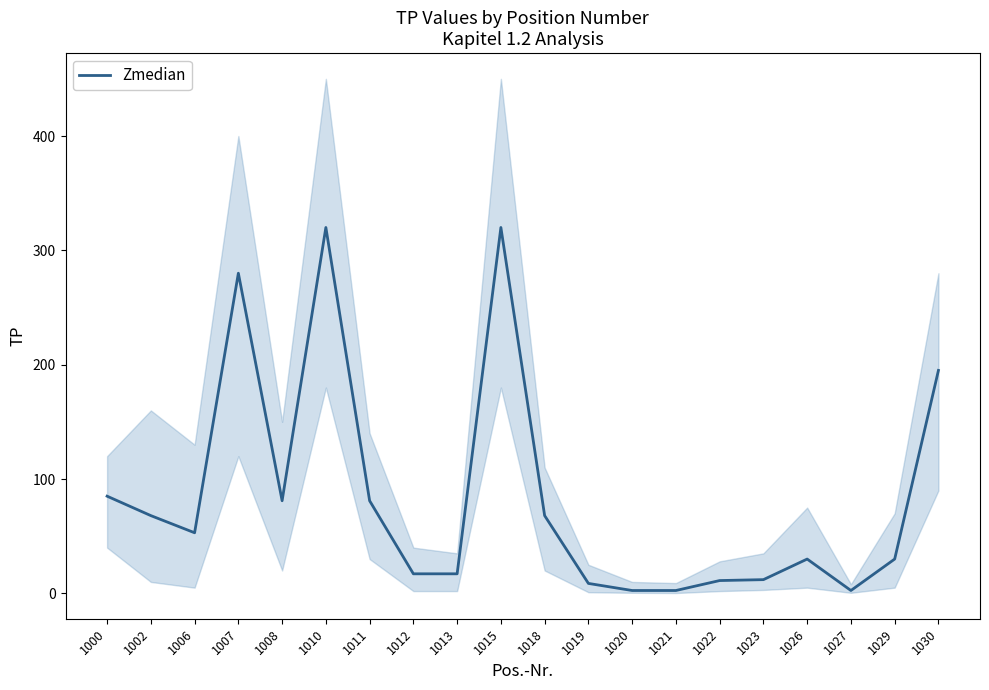

Reading left to right, what are all the values shown in this chart?

1000=85.0	1002=68.0	1006=53.0	1007=280.0	1008=81.0	1010=320.0	1011=81.0	1012=17.1	1013=17.1	1015=320.0	1018=68.0	1019=8.7	1020=2.5	1021=2.5	1022=11.2	1023=12.0	1026=30.0	1027=2.5	1029=30.0	1030=195.0